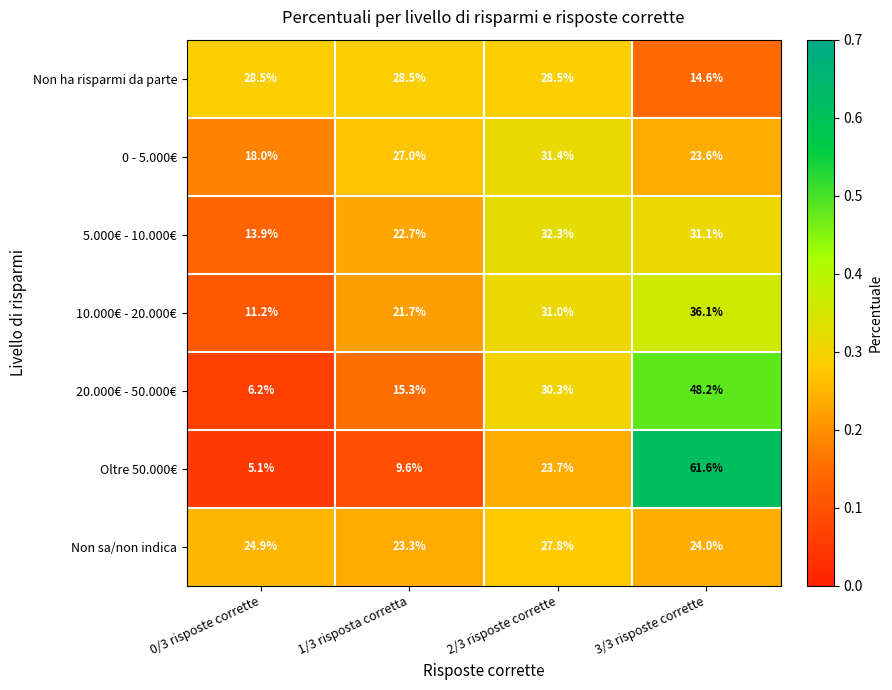

What is the average value of the 5.000€ - 10.000€ series?

25.0